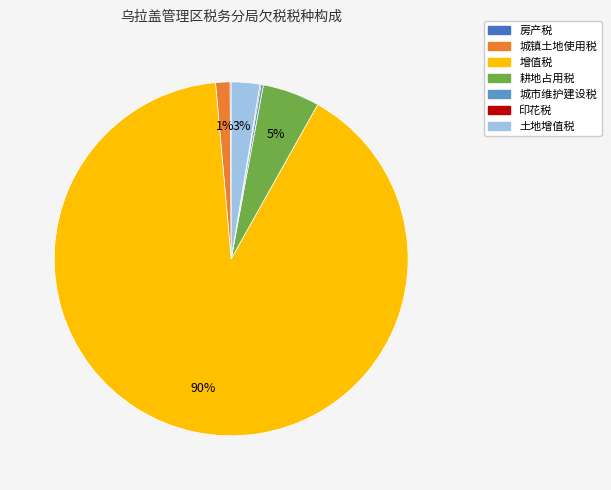

To the nearest percent, what portion does 土地增值税 represent?

3%